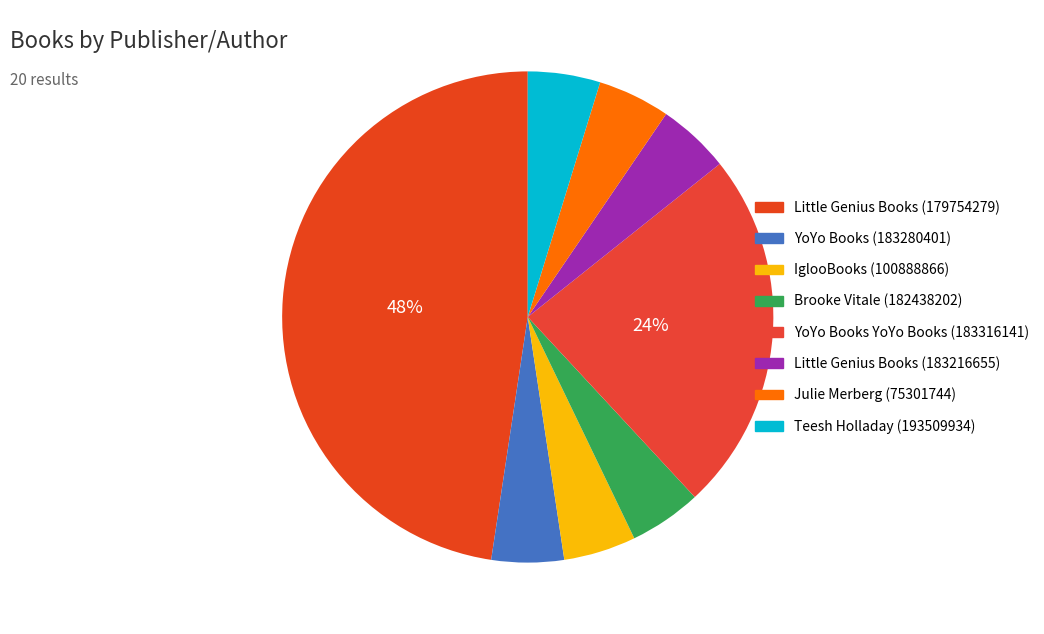

The YoYo Books YoYo Books (183316141) slice represents 24% of the pie. True or false?

True